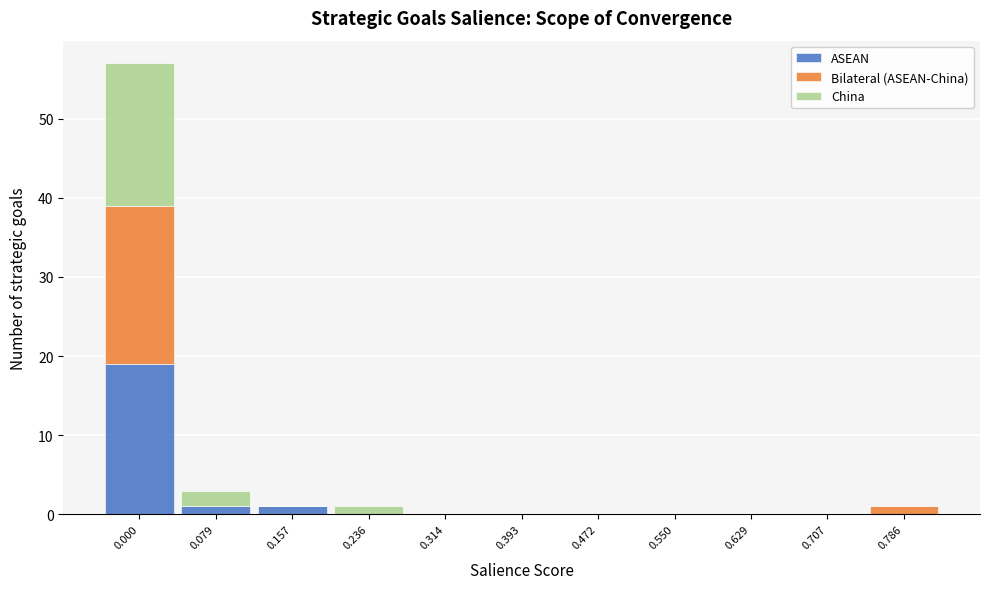

What is the sum of all ASEAN values?

21